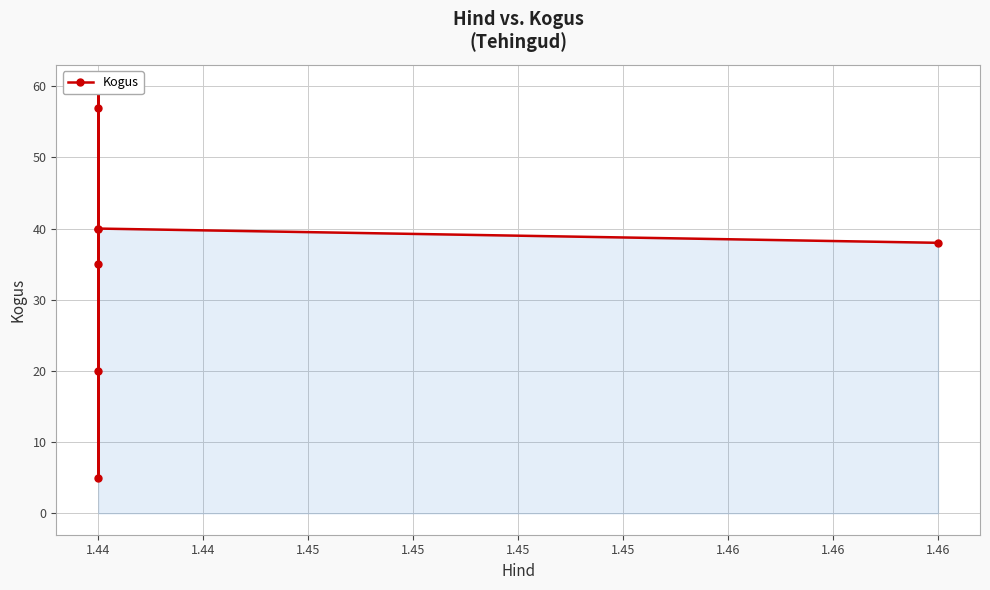

What is the value of the 3rd point from the left?

57